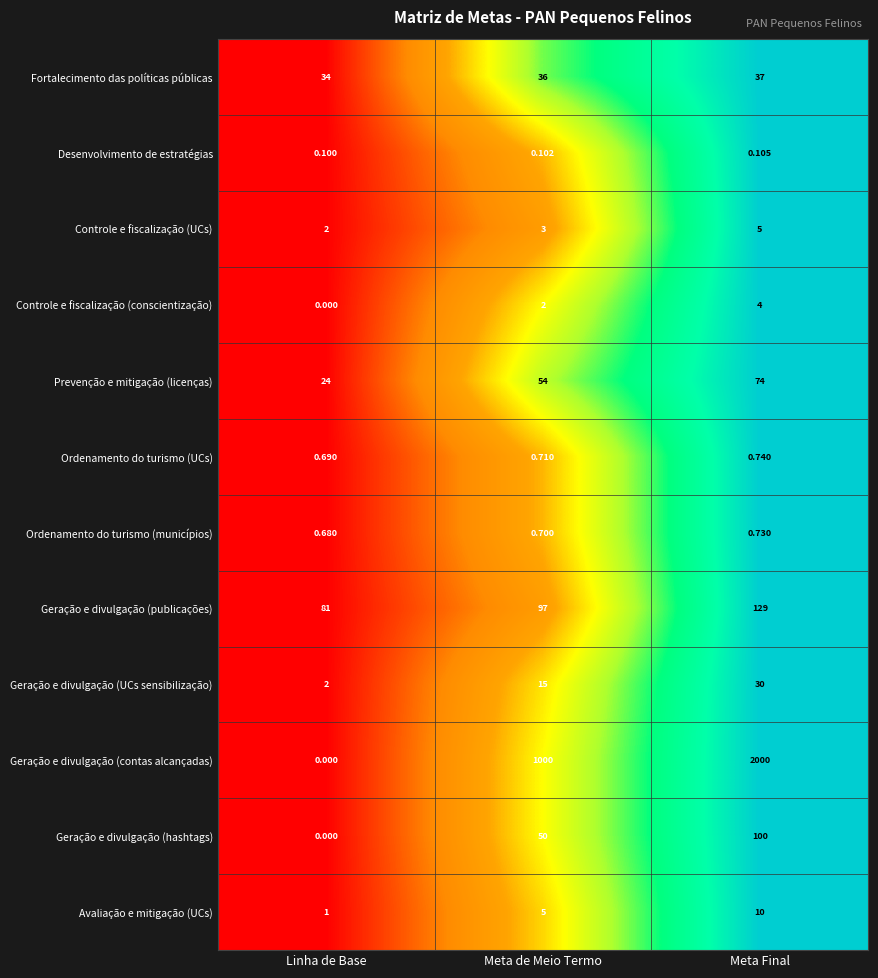

Where is Geração e divulgação (hashtags) nearest to the value 50?

Meta de Meio Termo